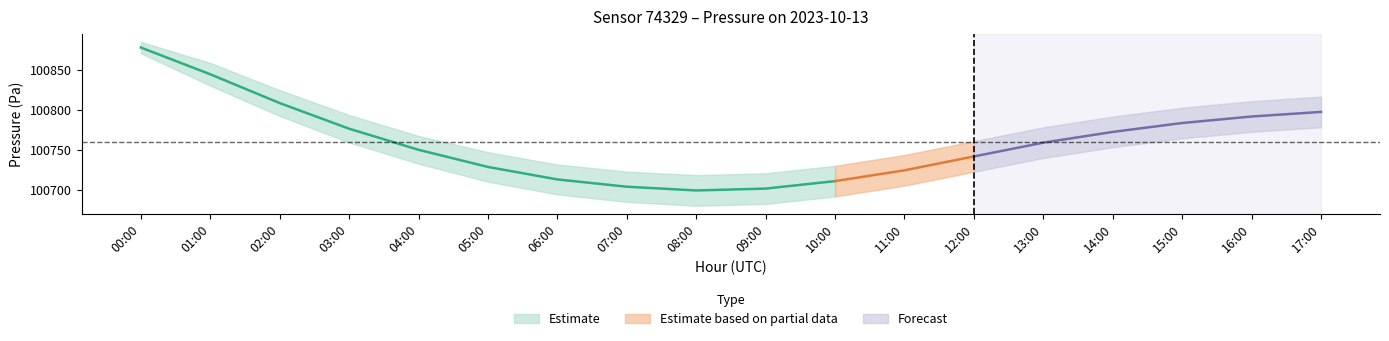

Which category has the lowest value in the temperature_upper series?

08:00